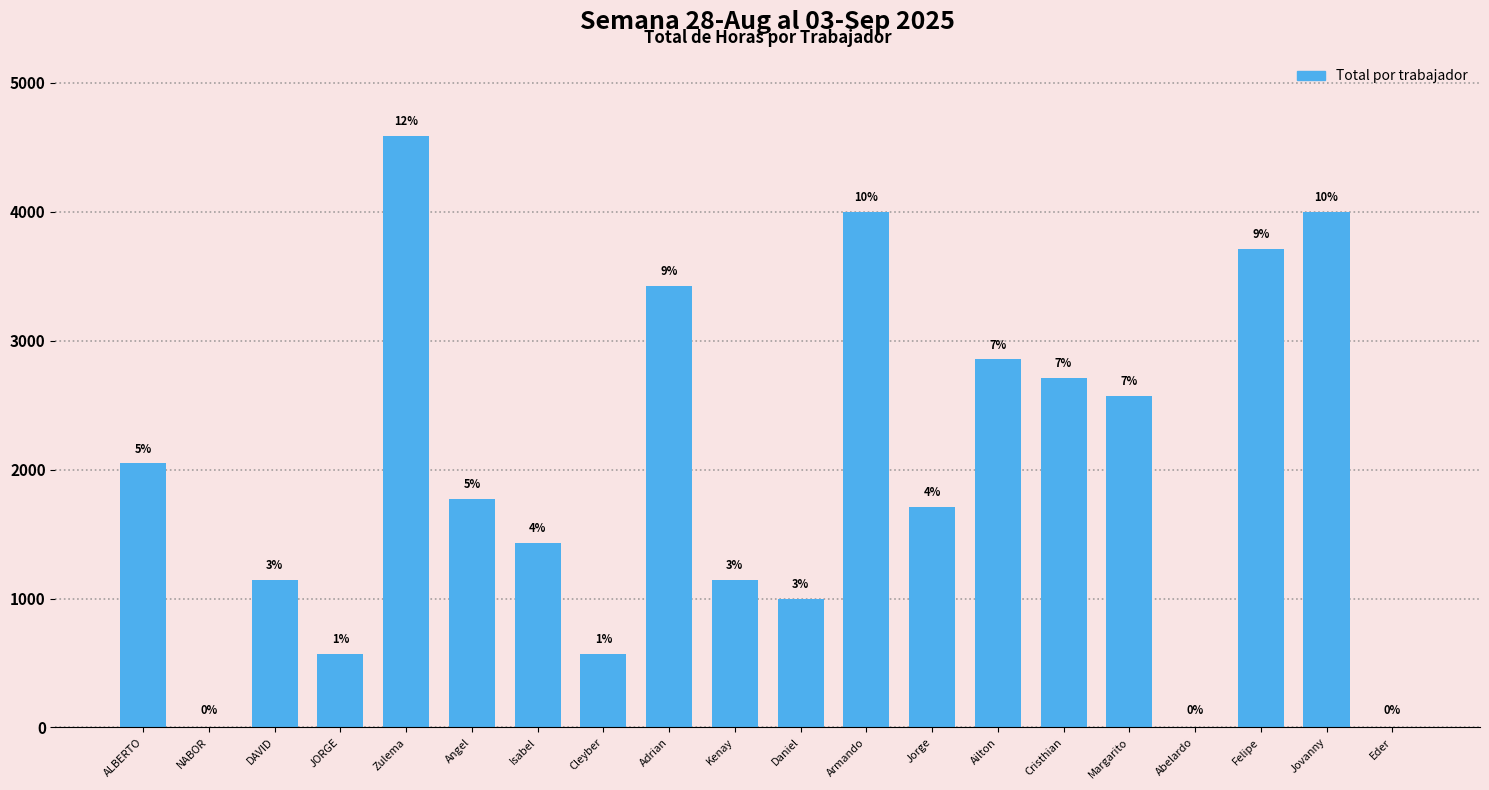

What is the value of the 1st bar from the left?

2047.3